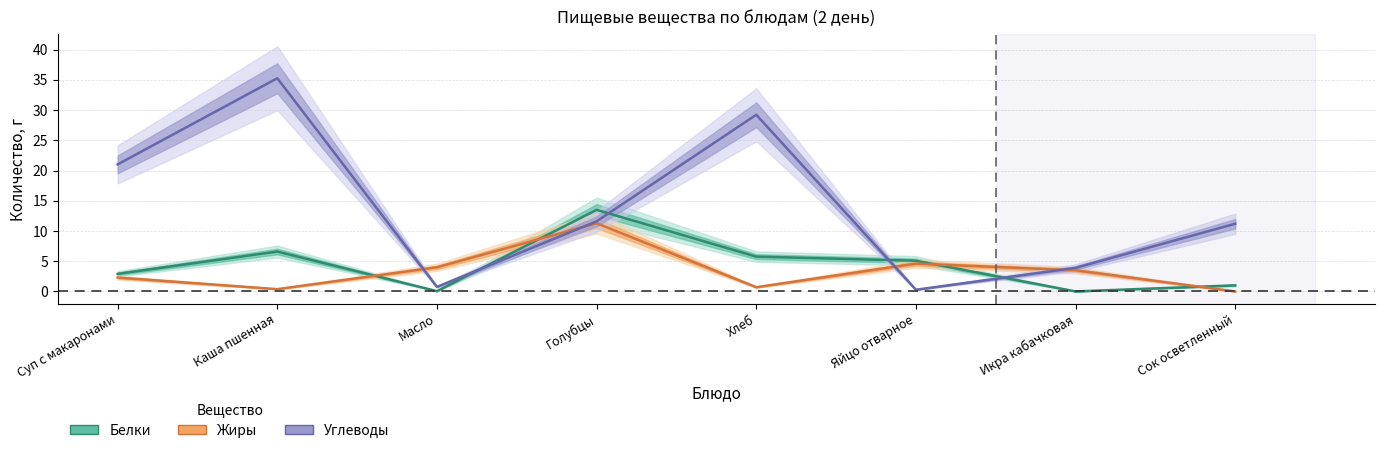

Is it true that Белки equals 0.0 at Икра кабачковая?

True